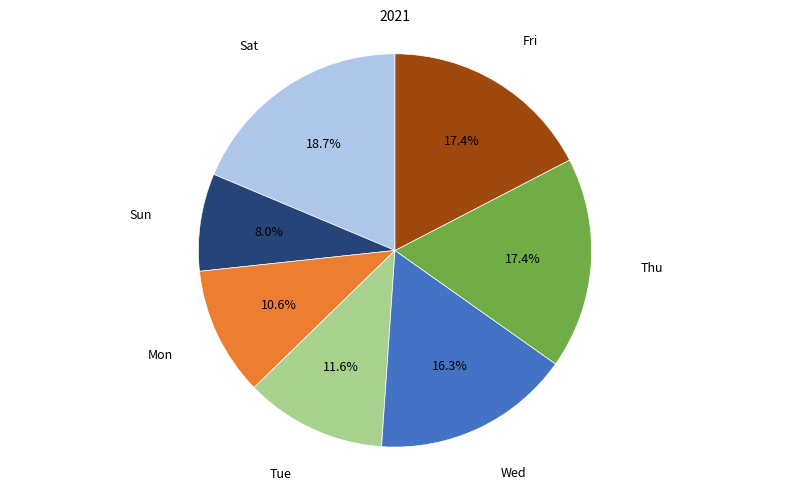

What portion of the pie excludes Fri?

82.6%